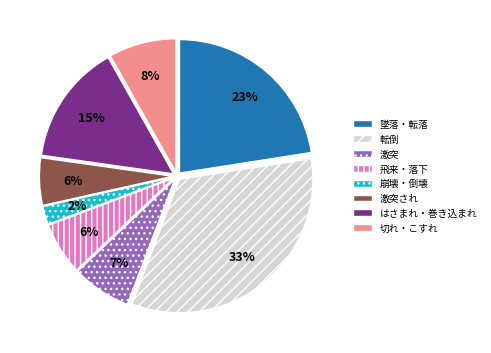

How many segments does this pie chart have?

8